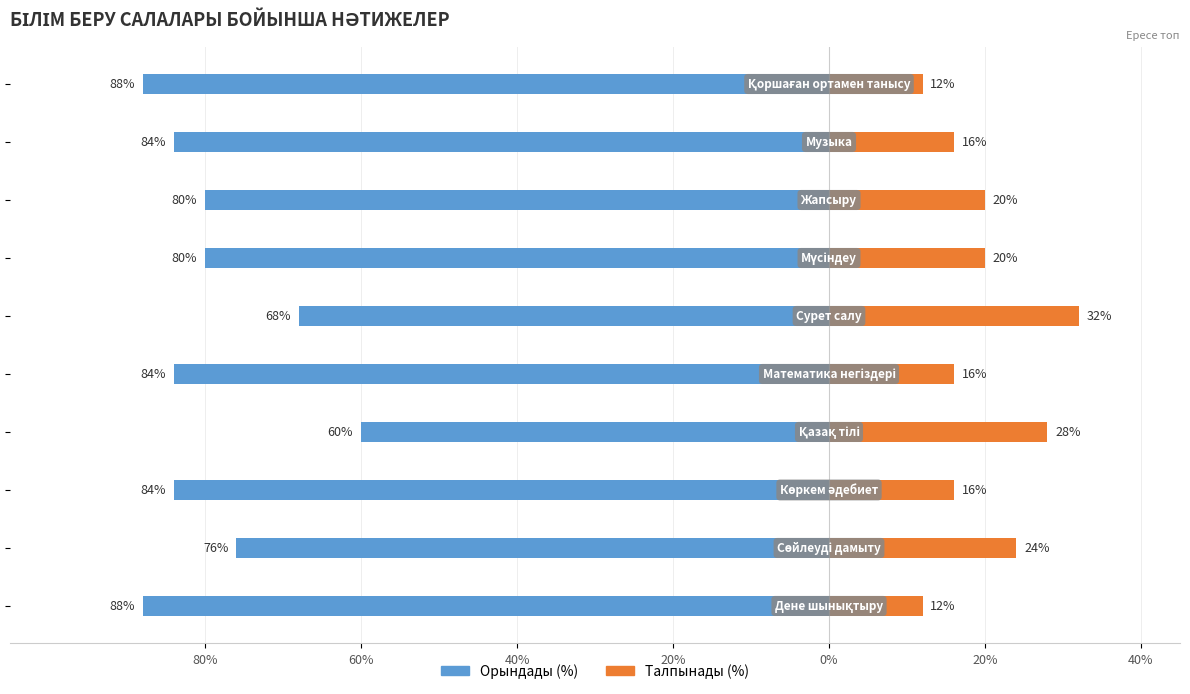

Reading left to right, transcribe all the data shown in this chart.

Орындады (%): -88	-76	-84	-60	-84	-68	-80	-80	-84	-88
Талпынады (%): 12	24	16	28	16	32	20	20	16	12